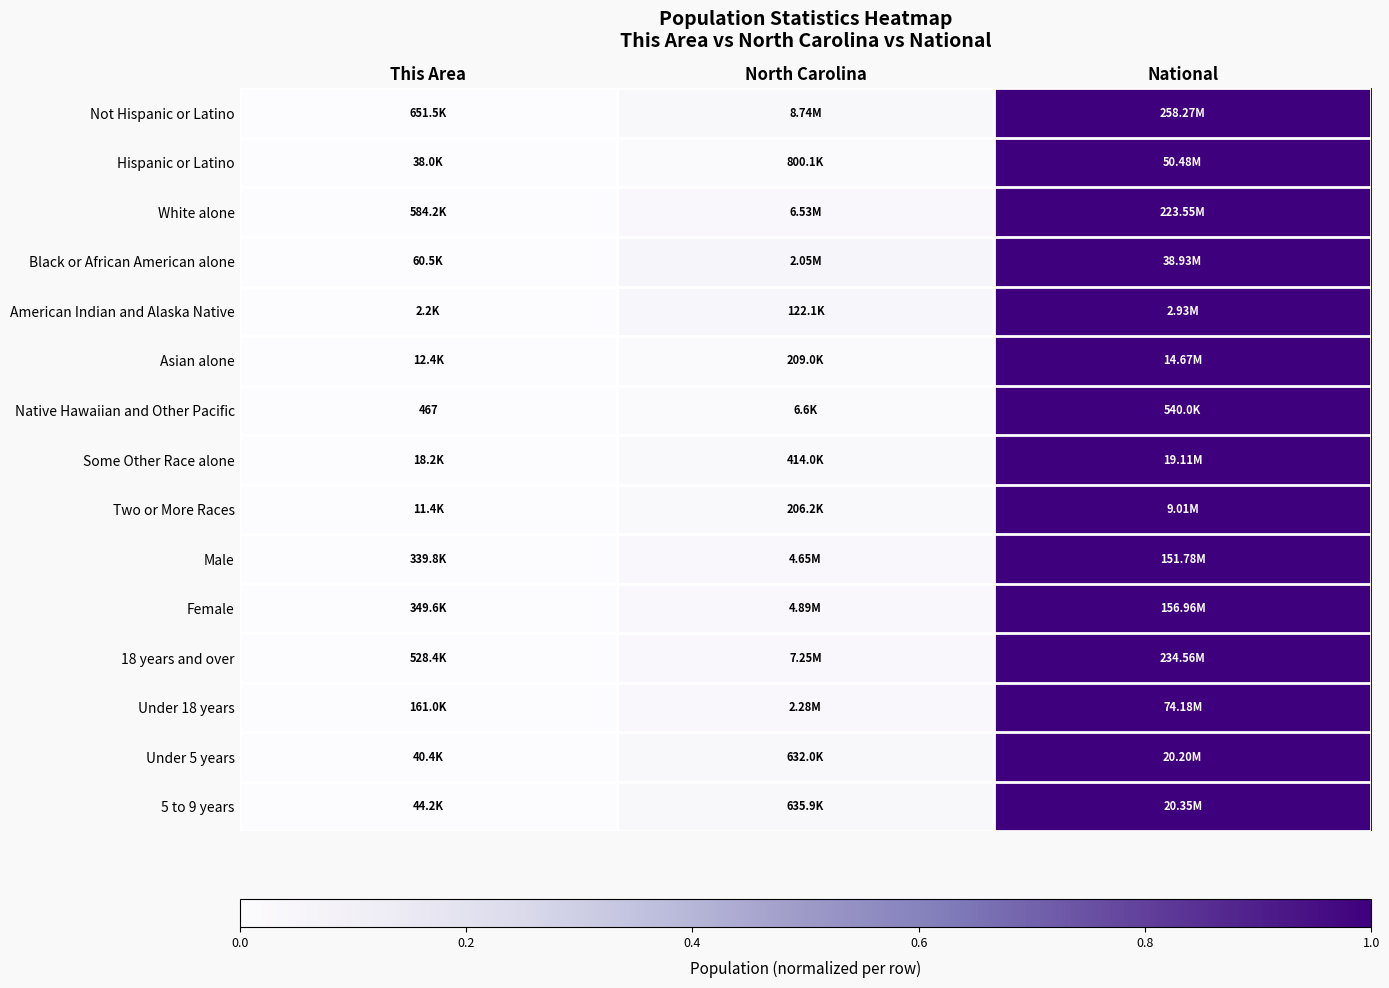

The value of Asian alone at National is 1.6. True or false?

False